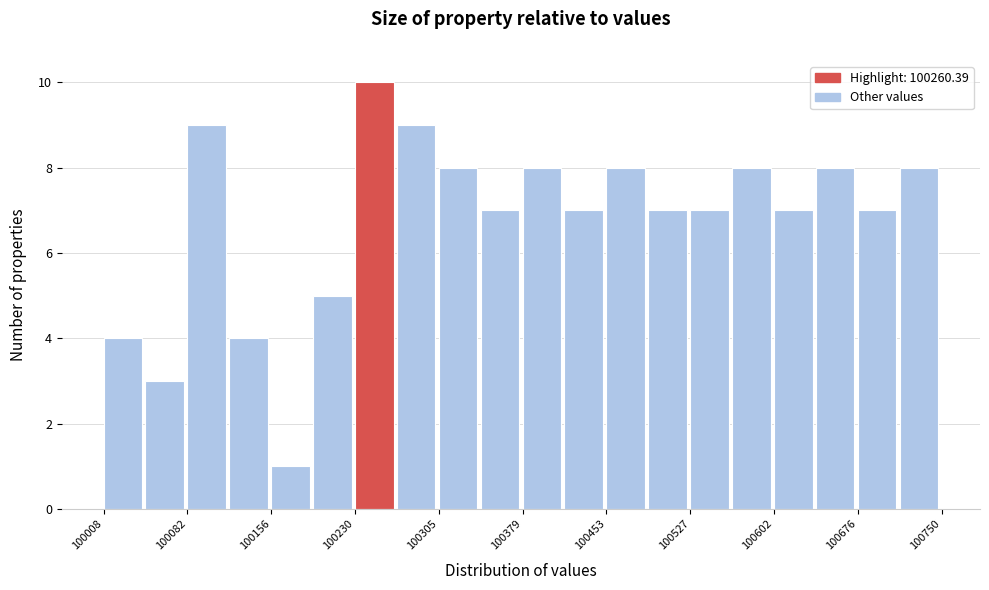

Read against the x-axis, roughly where is the centre of the tallest bar?

100250